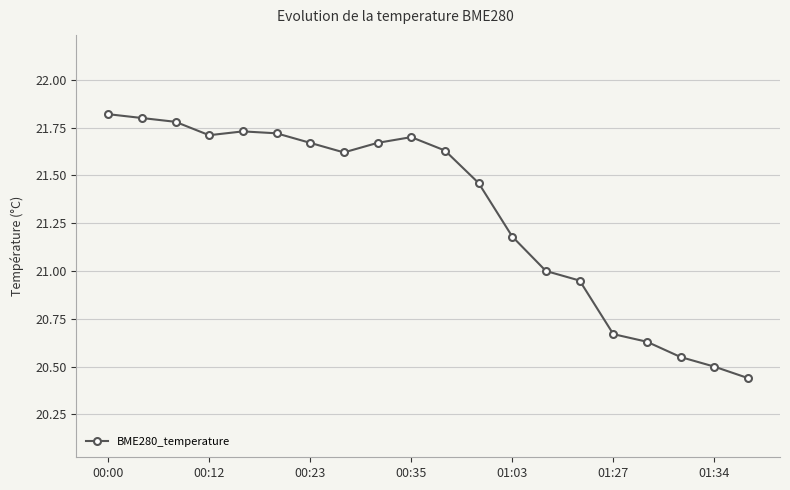

Is this an area chart (filled region under the line)?

No